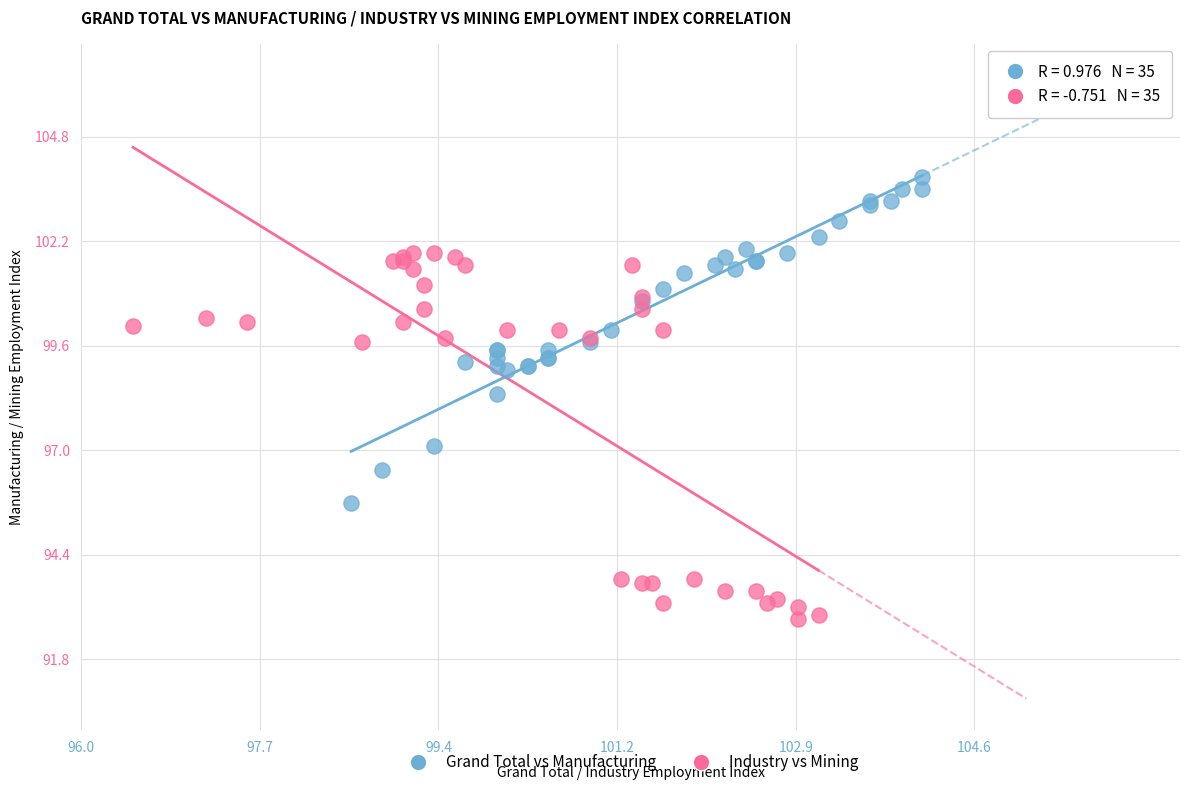

Which series has the widest spread of Y values?

Industry vs Mining